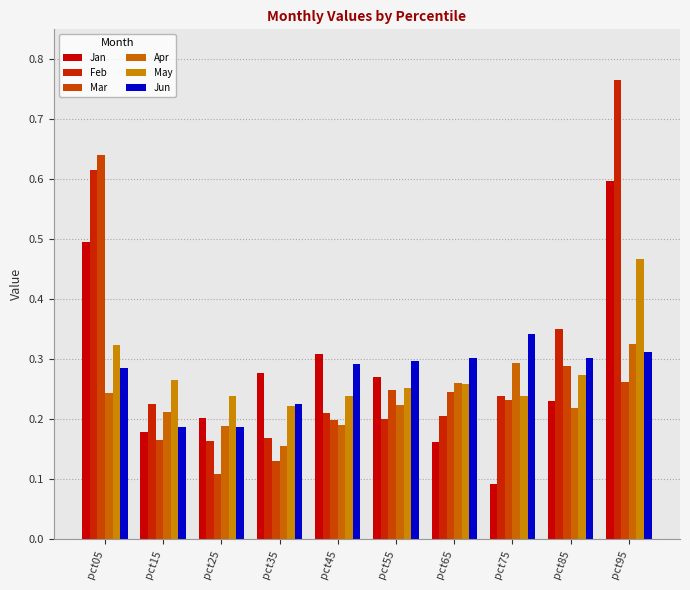

Is it true that Jun equals 0.1 at pct25?

False